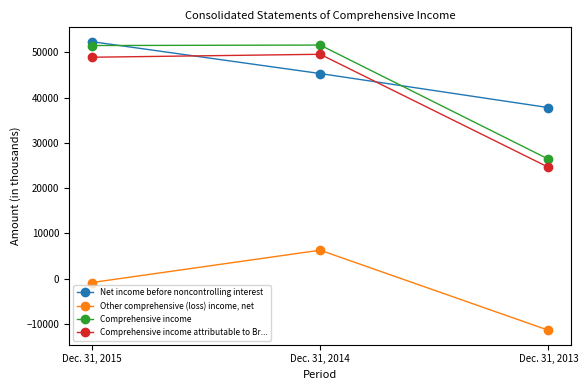

What is the difference between the maximum and minimum values in the Comprehensive income attributable to Br... series?

24964